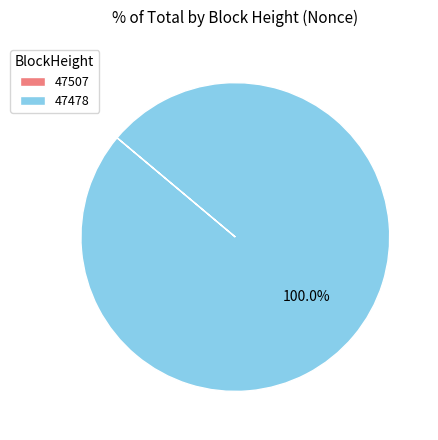

Which category accounts for the majority?

47478